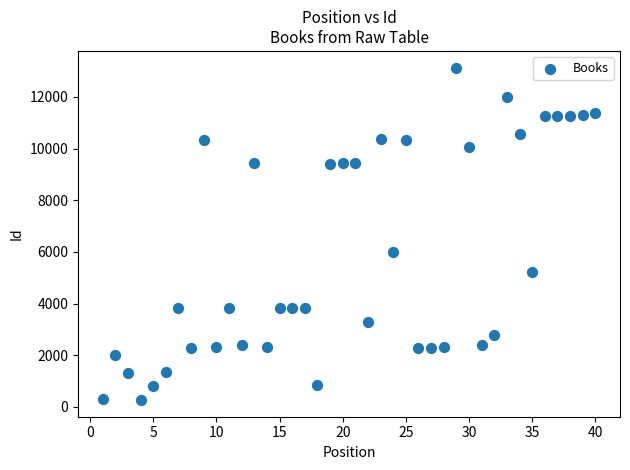

What is the range of Y values (max minus min)?

12878